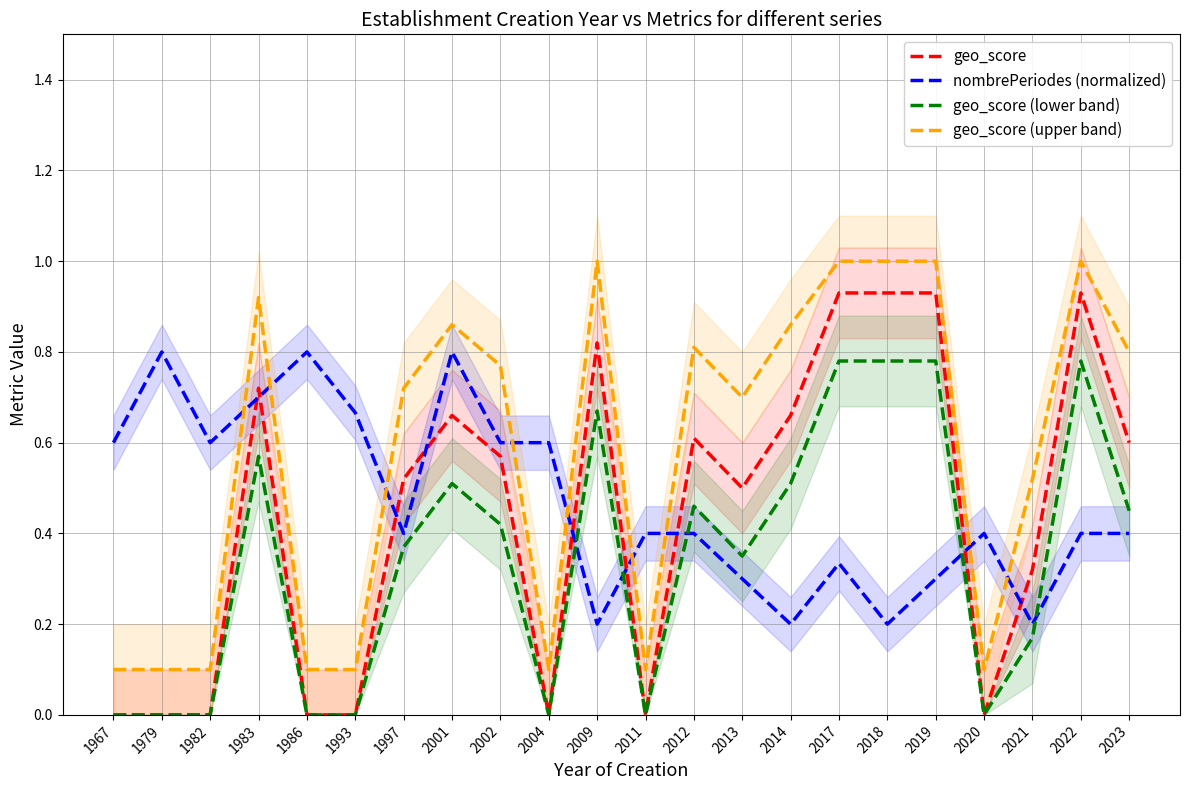

Which series has the widest spread of values?

geo_score